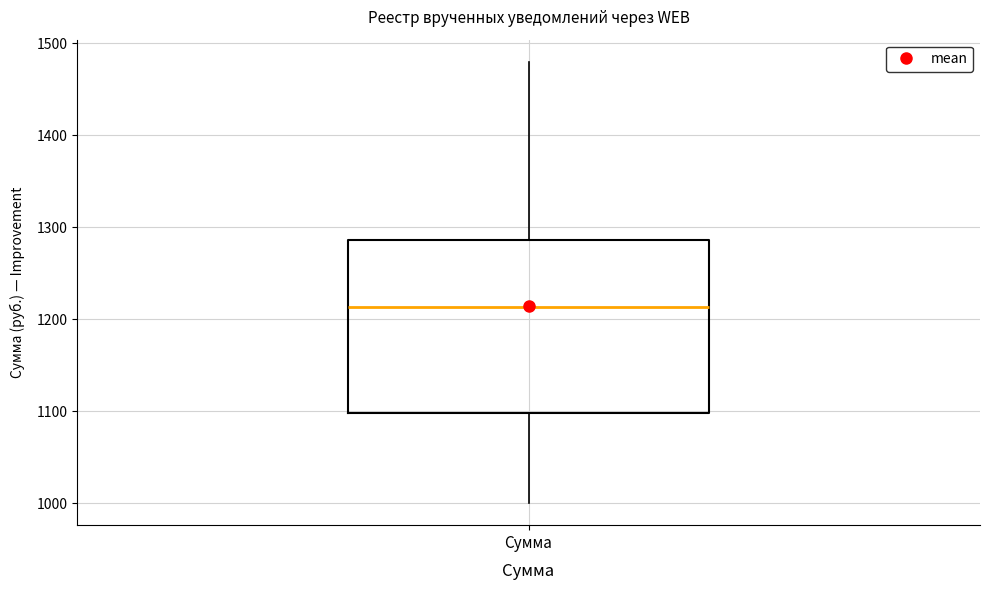

Read this box plot against the y-axis: the position of the median line, the range covered by the box, and the ends of both whiskers. The values are not printed on the chart, so give them approximately, as read against the axis.

median 1210, box 1100 to 1290, whiskers 1000 to 1480